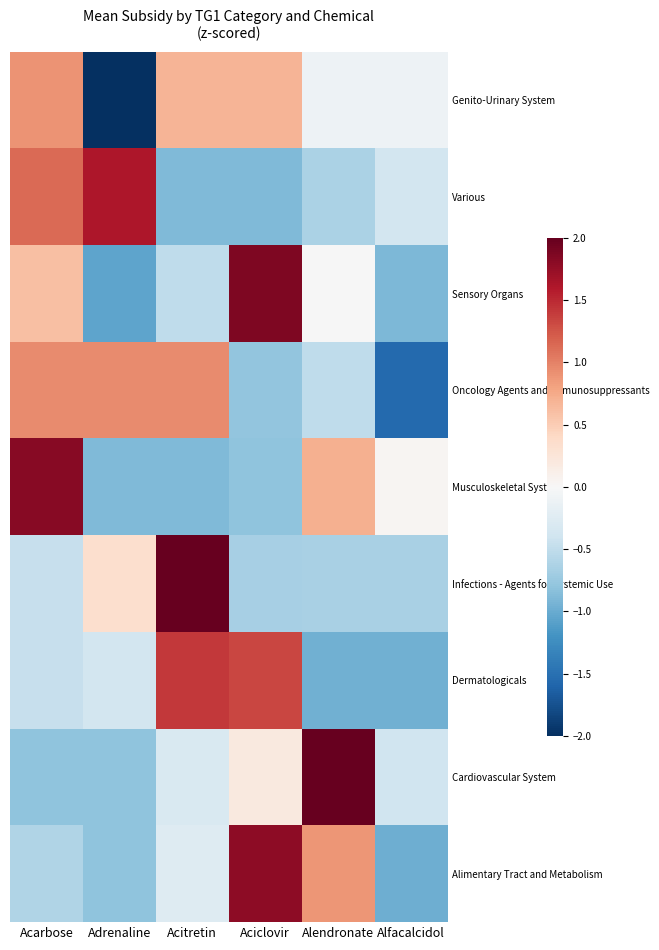

Reading left to right, what are all the values shown in this chart?

Alimentary Tract and Metabolism: Acarbose=-0.6	Adrenaline=-0.8	Acitretin=-0.3	Aciclovir=1.8	Alendronate=0.9	Alfacalcidol=-1.0
Cardiovascular System: Acarbose=-0.8	Adrenaline=-0.8	Acitretin=-0.3	Aciclovir=0.2	Alendronate=2.1	Alfacalcidol=-0.4
Dermatologicals: Acarbose=-0.5	Adrenaline=-0.4	Acitretin=1.4	Aciclovir=1.3	Alendronate=-1.0	Alfacalcidol=-1.0
Infections - Agents for Systemic Use: Acarbose=-0.5	Adrenaline=0.3	Acitretin=2.1	Aciclovir=-0.7	Alendronate=-0.7	Alfacalcidol=-0.6
Musculoskeletal System: Acarbose=1.8	Adrenaline=-0.9	Acitretin=-0.9	Aciclovir=-0.8	Alendronate=0.7	Alfacalcidol=0.0
Oncology Agents and Immunosuppressants: Acarbose=1.0	Adrenaline=1.0	Acitretin=1.0	Aciclovir=-0.8	Alendronate=-0.5	Alfacalcidol=-1.5
Sensory Organs: Acarbose=0.6	Adrenaline=-1.1	Acitretin=-0.5	Aciclovir=1.9	Alendronate=-0.0	Alfacalcidol=-0.9
Various: Acarbose=1.1	Adrenaline=1.6	Acitretin=-0.9	Aciclovir=-0.9	Alendronate=-0.6	Alfacalcidol=-0.4
Genito-Urinary System: Acarbose=0.9	Adrenaline=-2.1	Acitretin=0.7	Aciclovir=0.7	Alendronate=-0.1	Alfacalcidol=-0.1